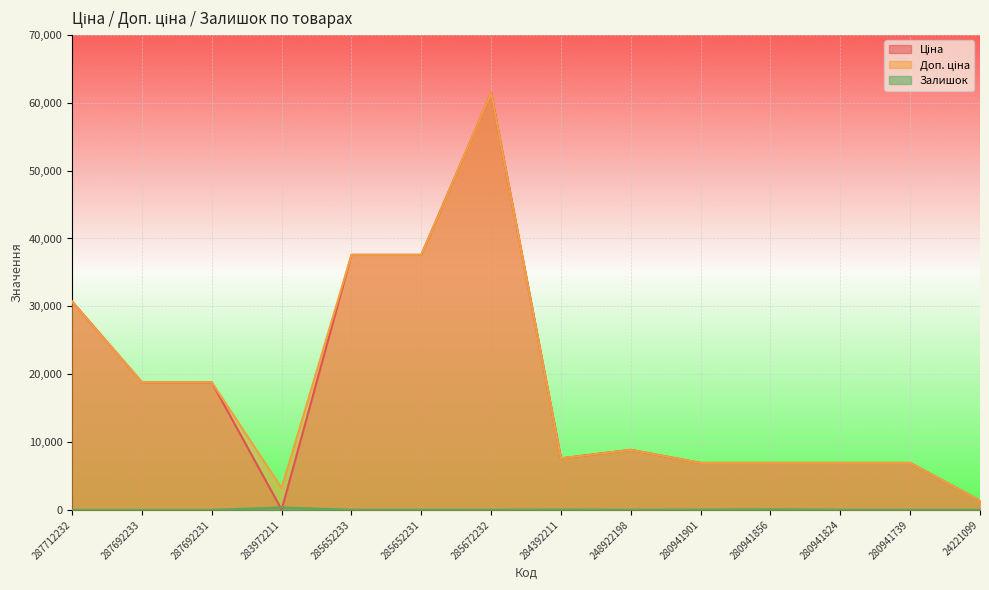

What is the average value of the Ціна series?

17892.5